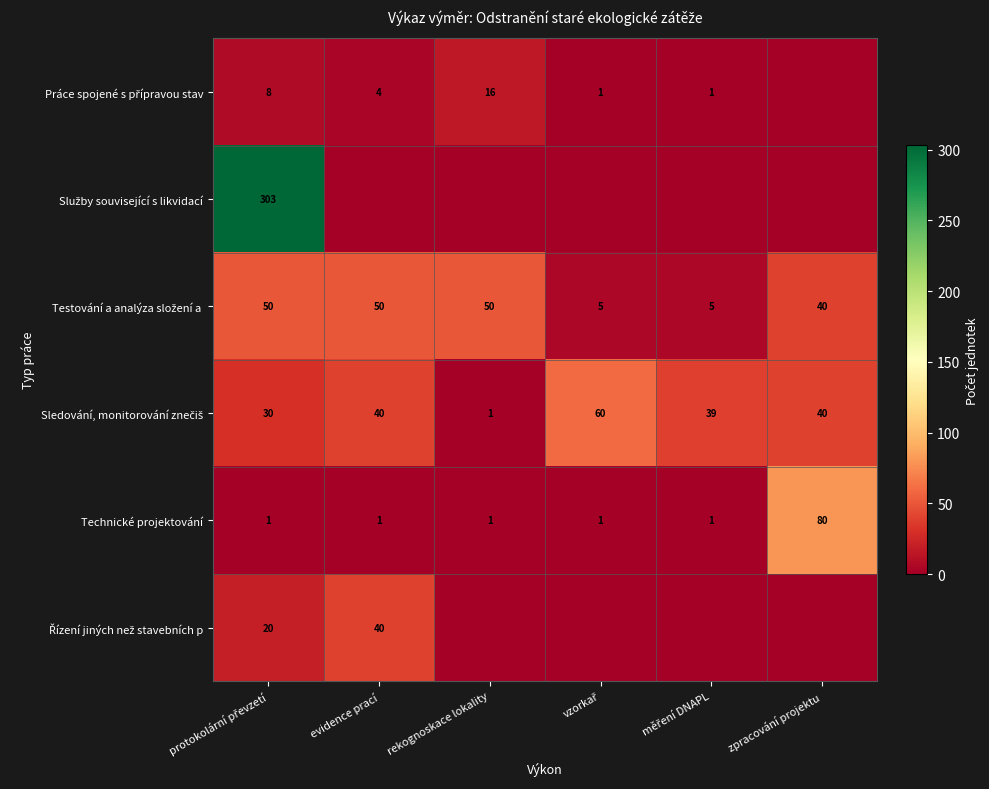

Is it true that Technické projektování equals 80 at zpracování projektu?

True